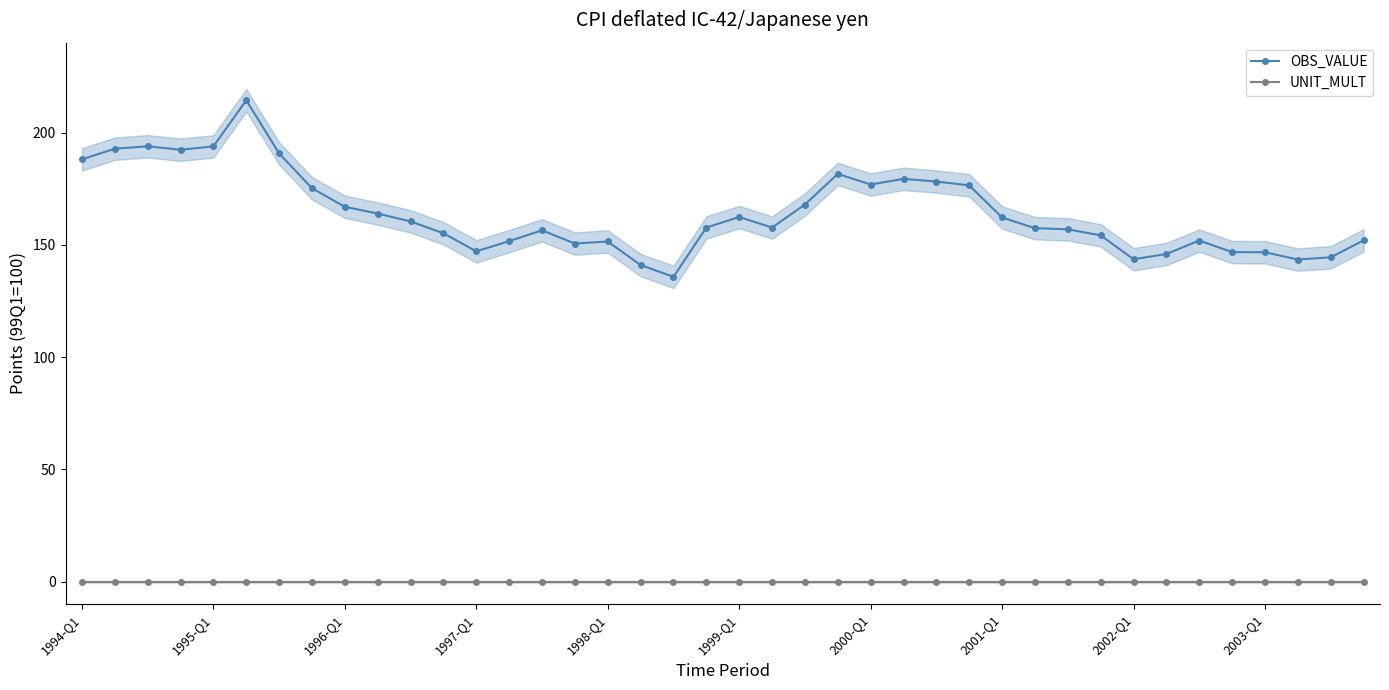

At how many categories does at least one series exceed 33?

40